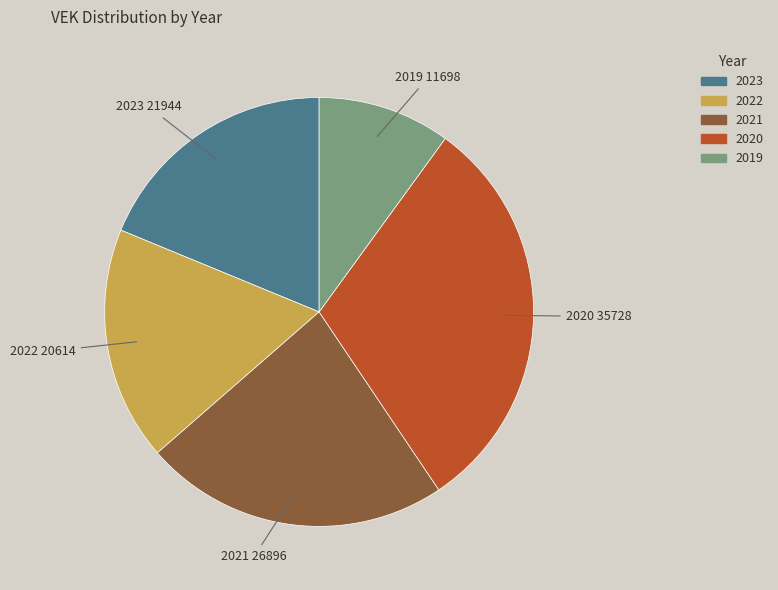

Is there any slice that represents more than half of the pie?

No